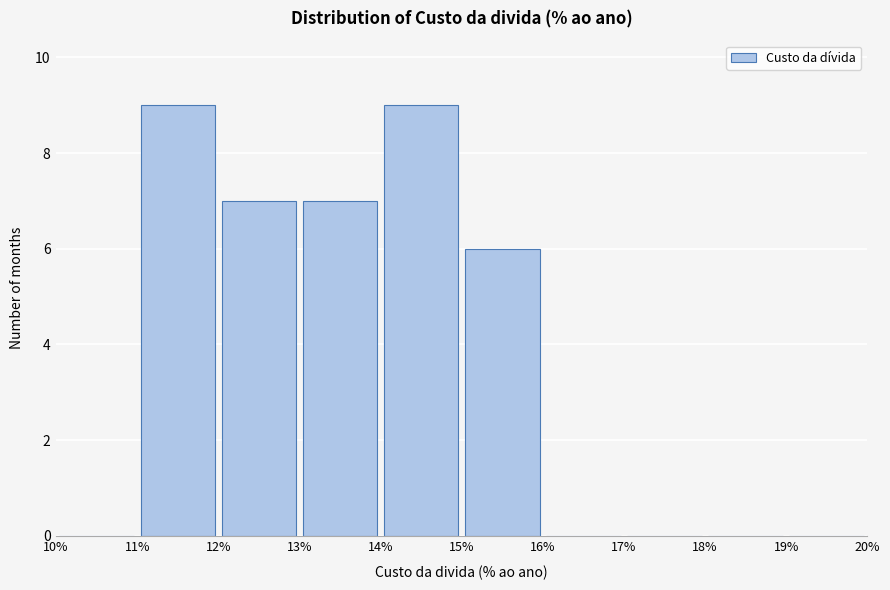

Reading left to right, list every bar in this chart as the range it spans on the x-axis followed by its height. The values are not printed on the chart, so give them approximately, as read against the axis.

10% to 11%: 0
11% to 12%: 9
12% to 13%: 7
13% to 14%: 7
14% to 15%: 9
15% to 16%: 6
16% to 17%: 0
17% to 18%: 0
18% to 19%: 0
19% to 20%: 0